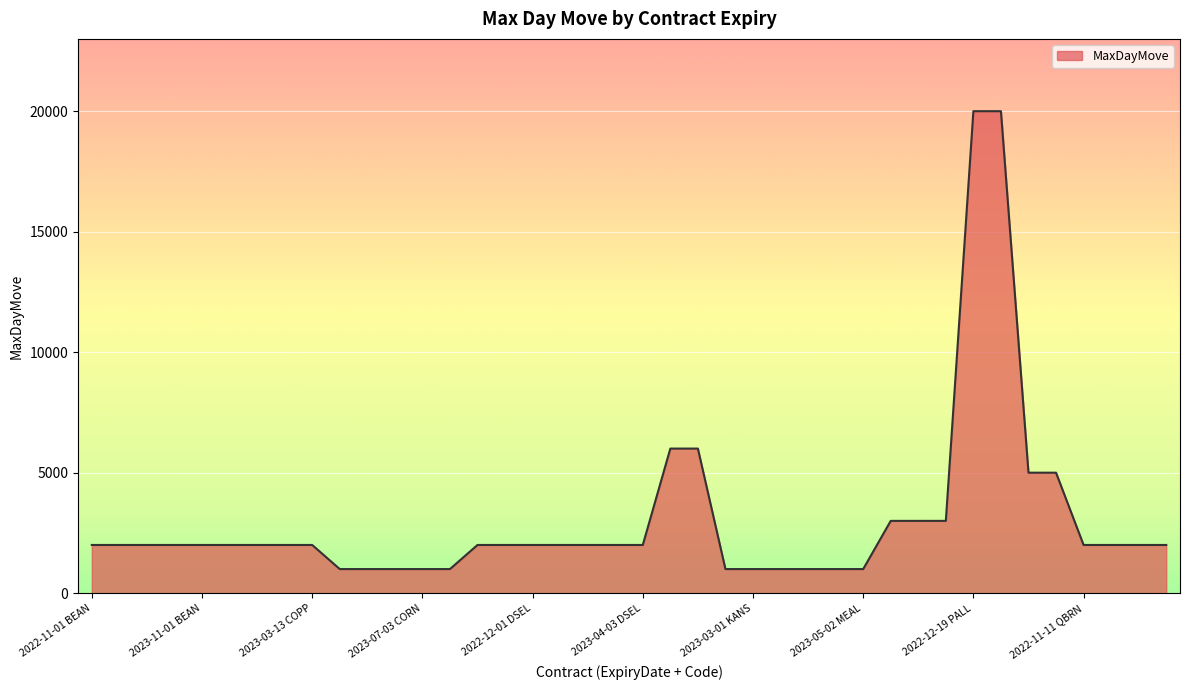

What is the difference between the maximum and minimum values?

19000